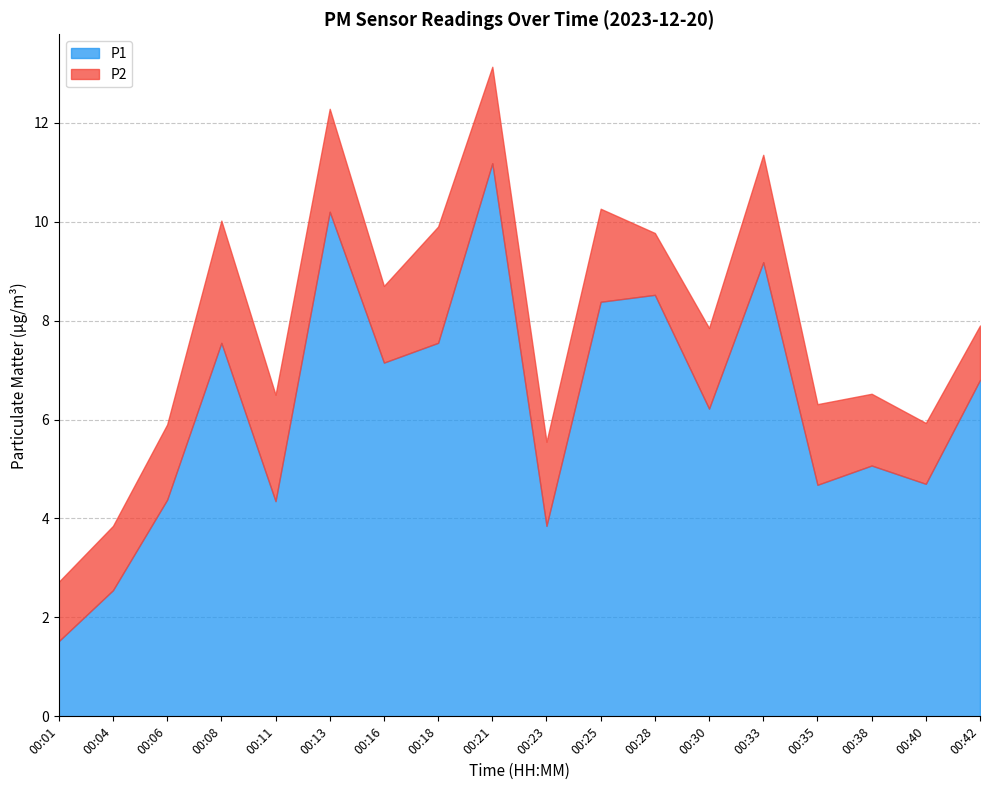

Where does the P1 series first go above 6?

00:08